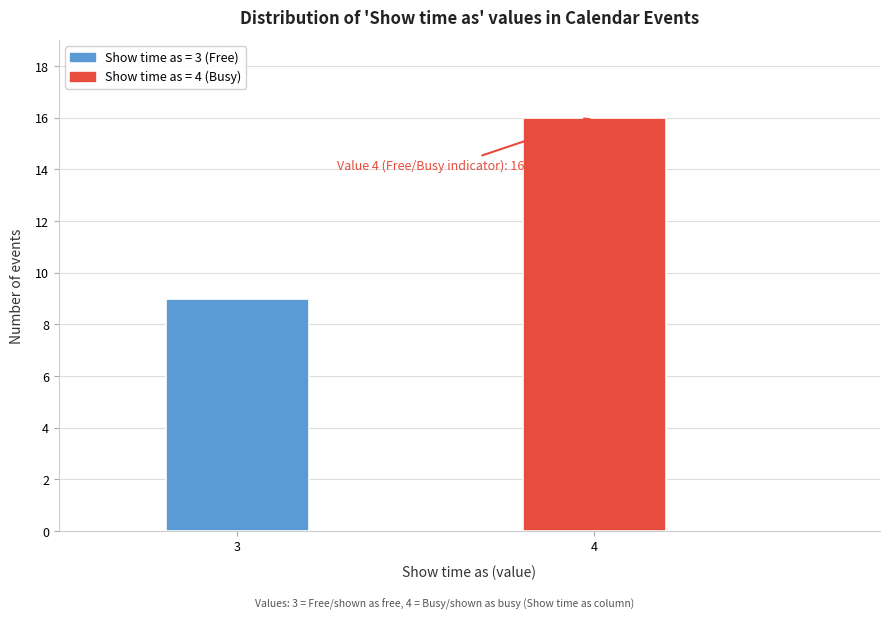

Reading left to right, what are all the values shown in this chart?

9	16